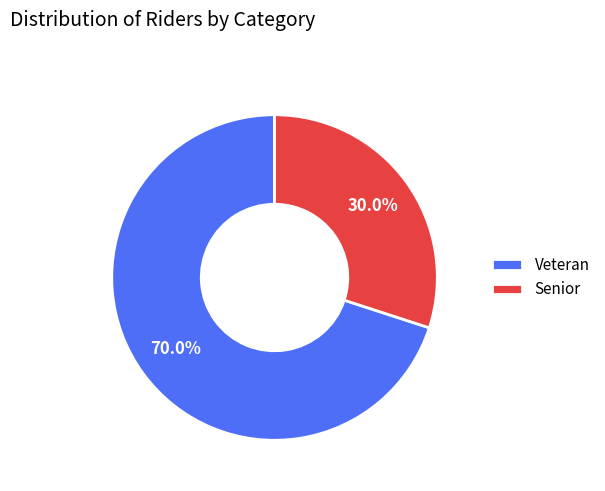

True or false: Veteran accounts for 70% of the total.

True